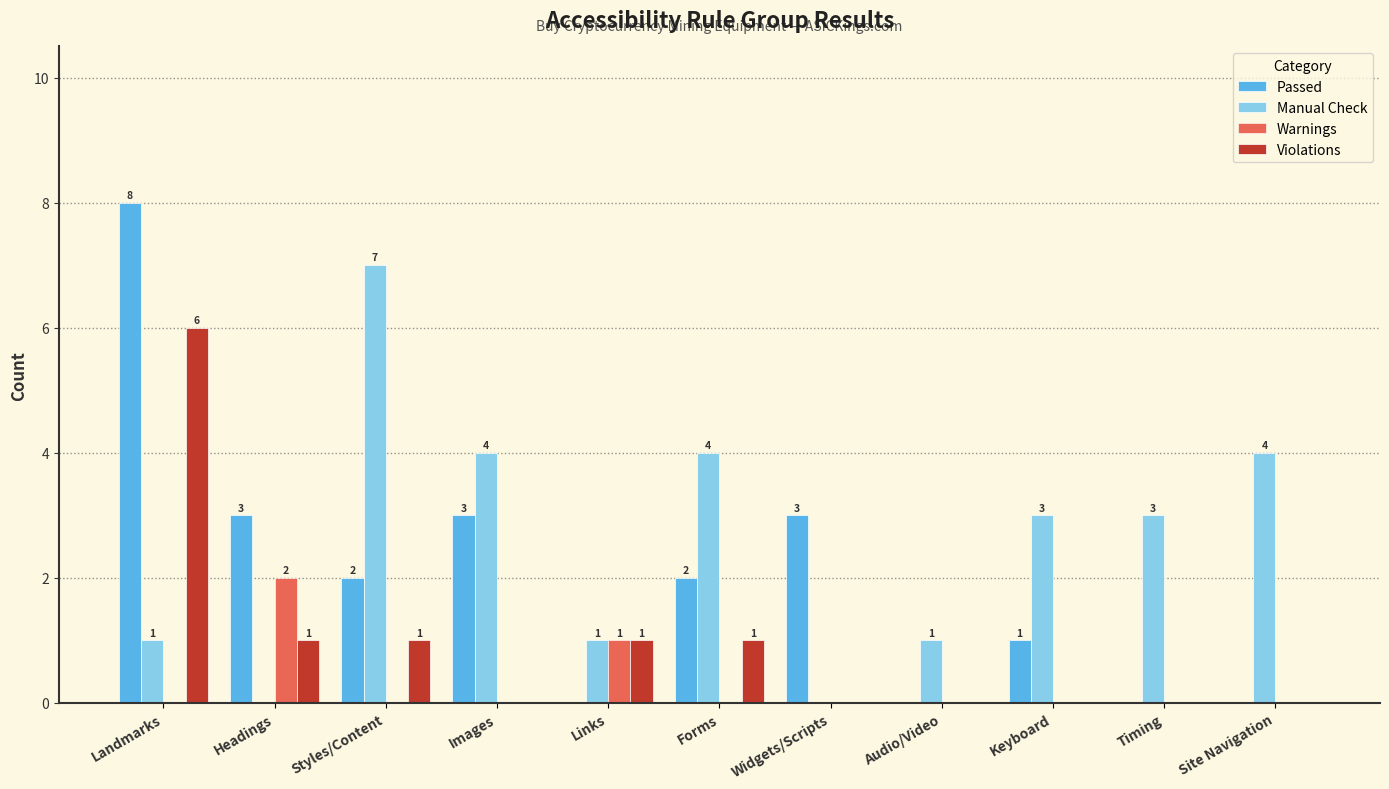

The Passed series shows 1 at Forms. True or false?

False